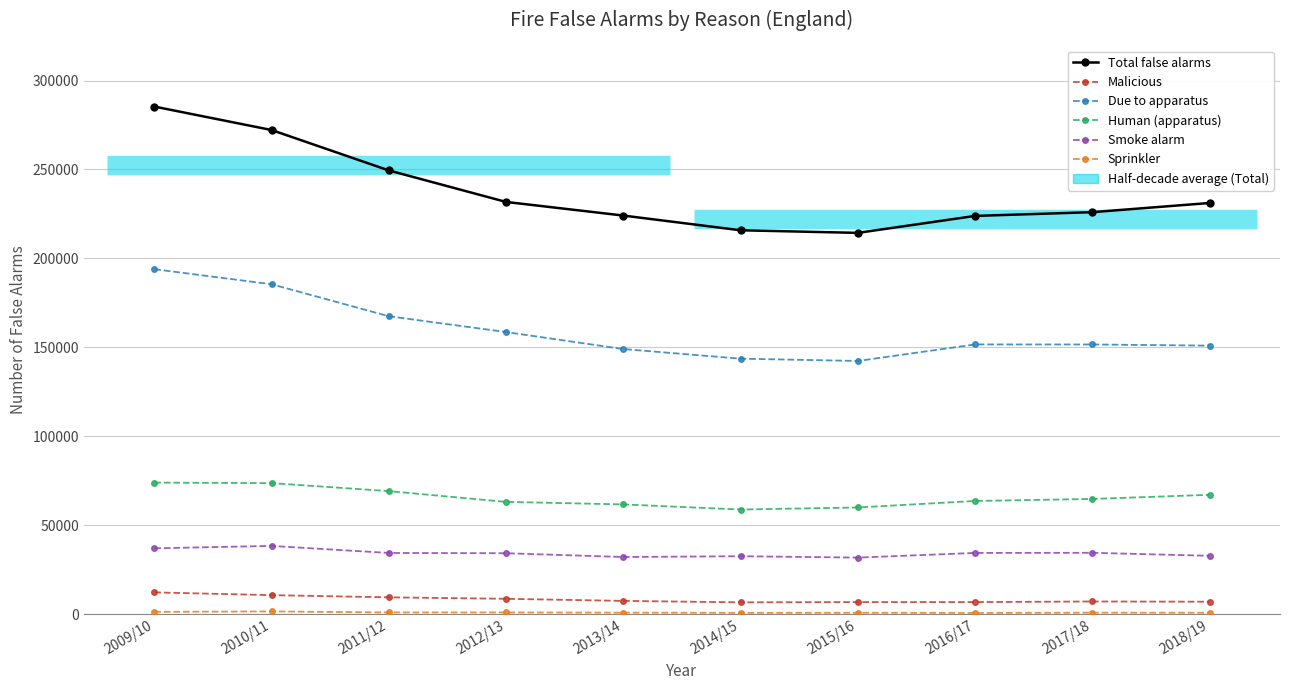

What is the total value across all series at 2014/15?

458938